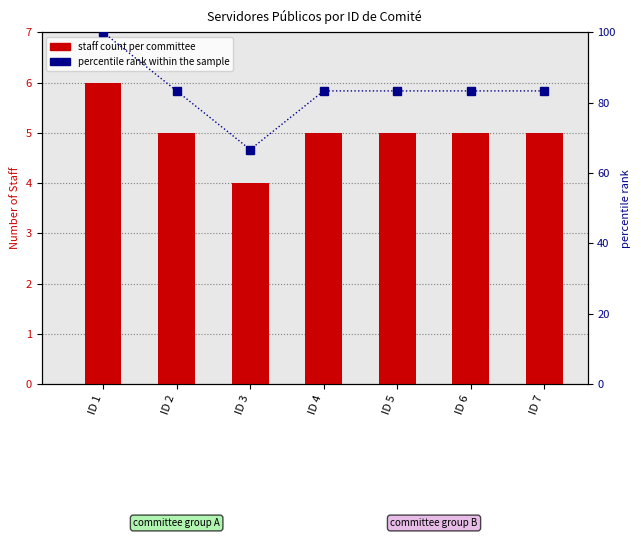

Read the percentile rank within the committee value at ID 2.

83.3